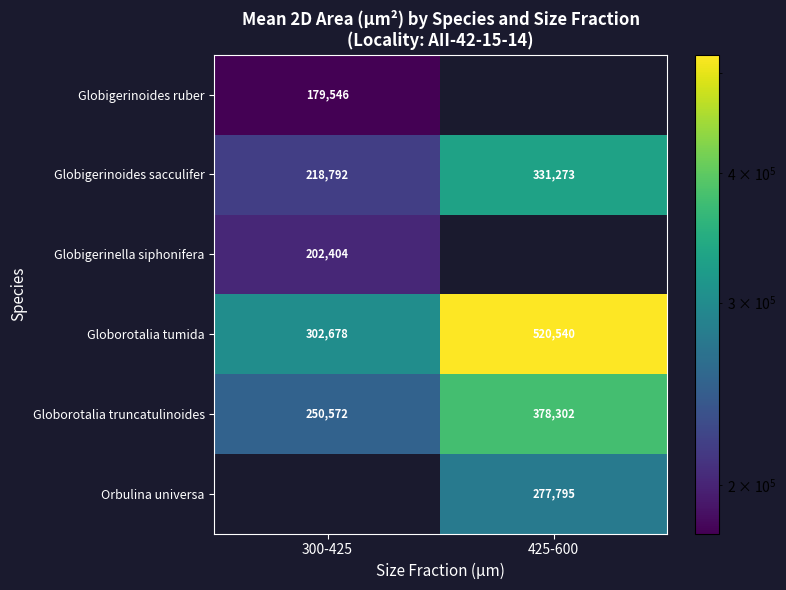

Where is Globigerinoides sacculifer nearest to the value 275032?

300-425